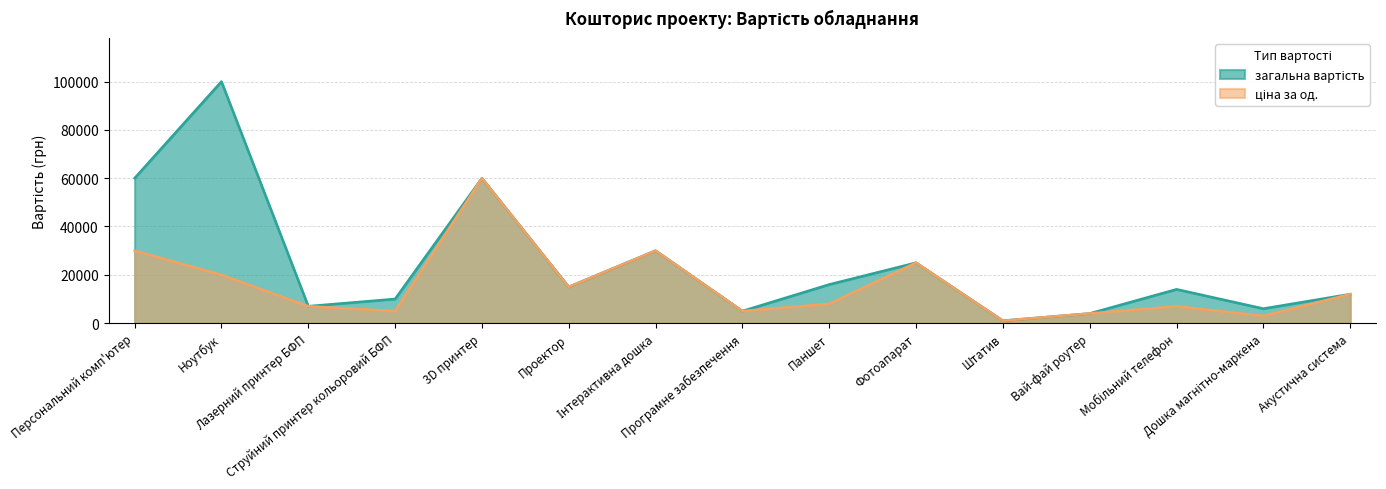

Where is the first local minimum for ціна за од.?

Струйний принтер кольоровий БФП